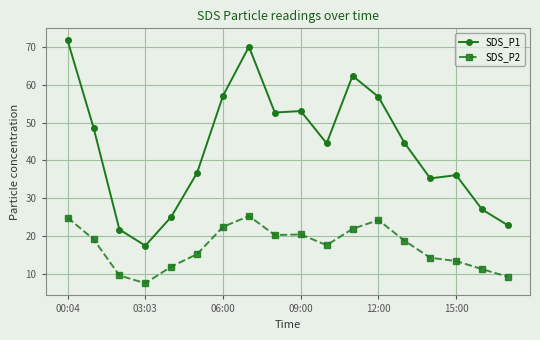

How many lines are shown in the chart?

2